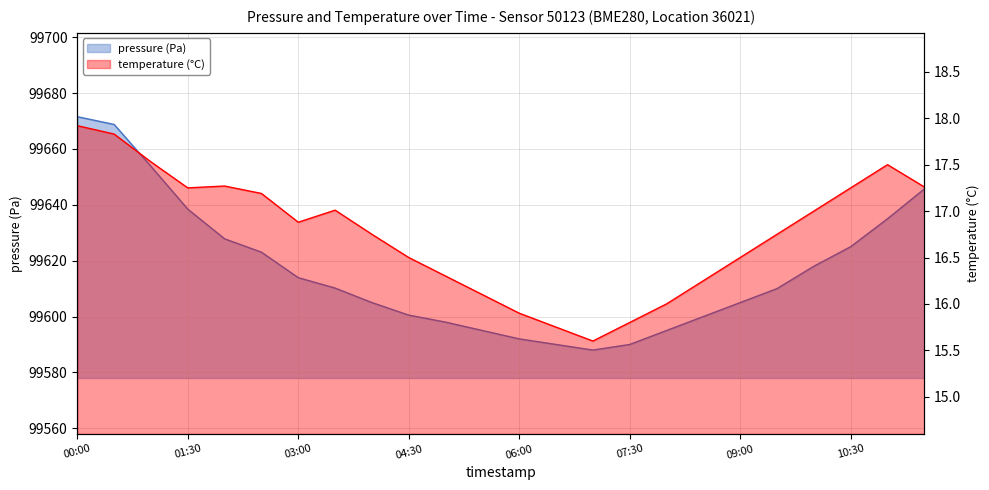

What is the lowest value of the temperature series?

15.6